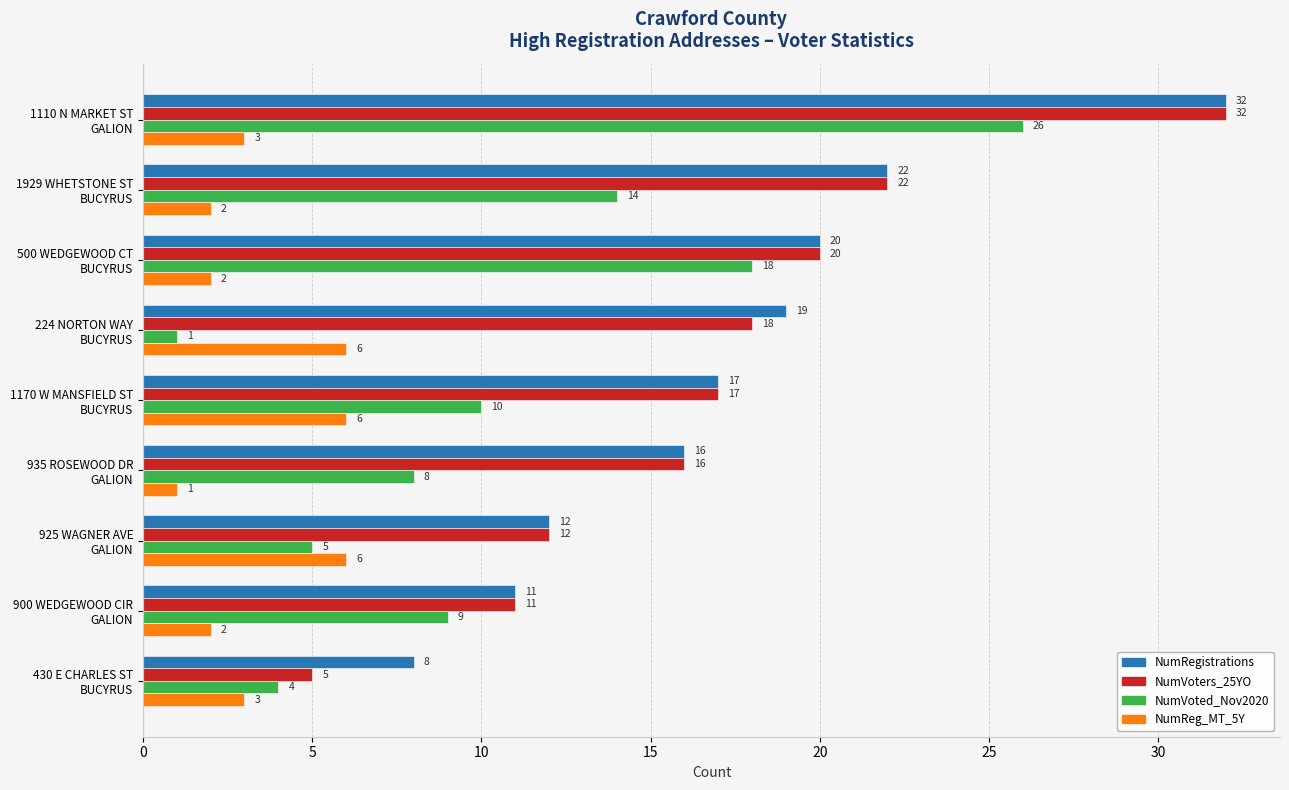

What is the difference between the maximum and minimum values in the NumRegistrations series?

24